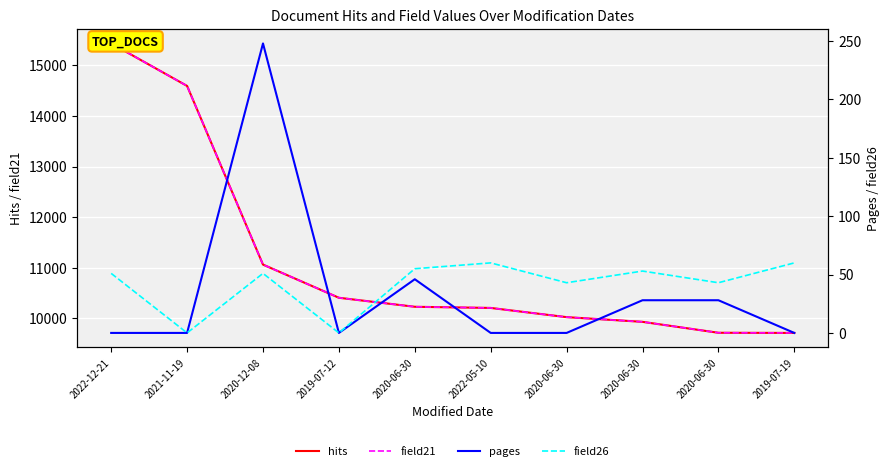

Count the number of data series in this chart.

4